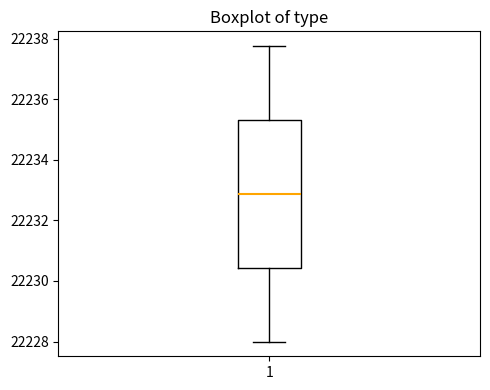

Read this box plot against the y-axis: the position of the median line, the range covered by the box, and the ends of both whiskers. The values are not printed on the chart, so give them approximately, as read against the axis.

median 22232.8, box 22230.4 to 22235.4, whiskers 22228.0 to 22237.8